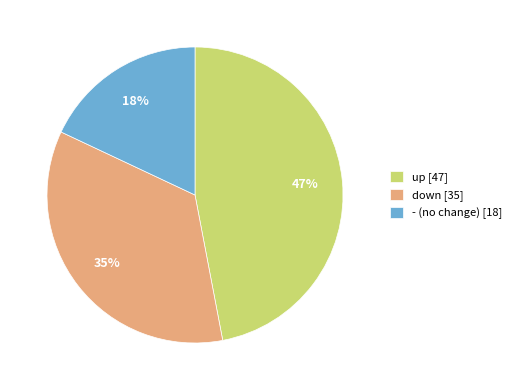

To the nearest percent, what is the difference between the up and down slice percentages?

12%